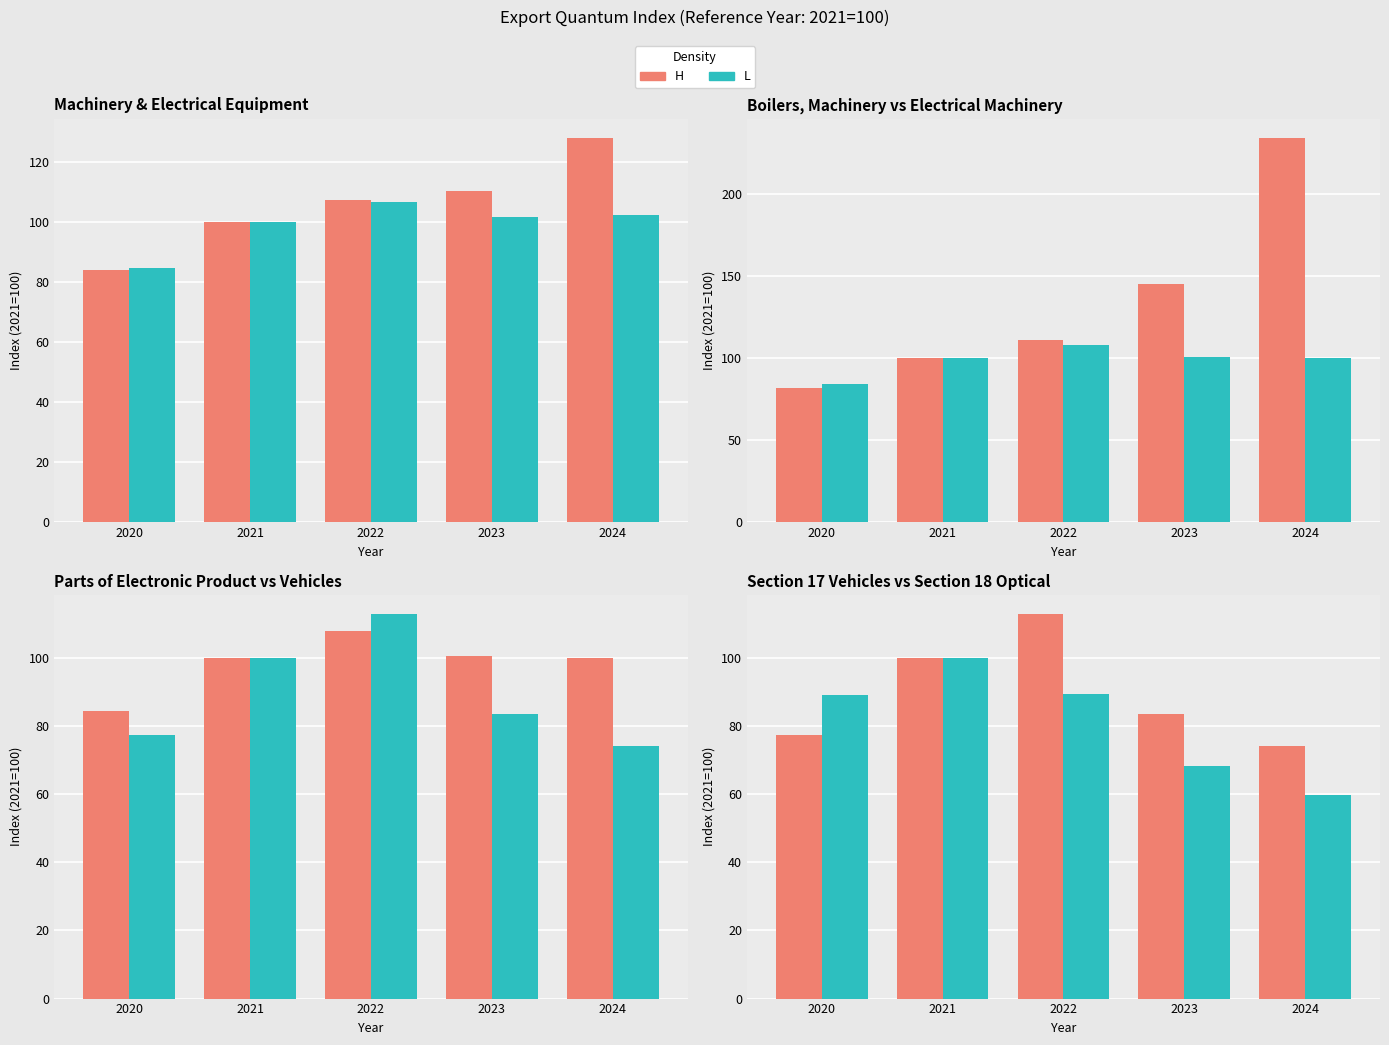

At how many categories does at least one series exceed 61?

5